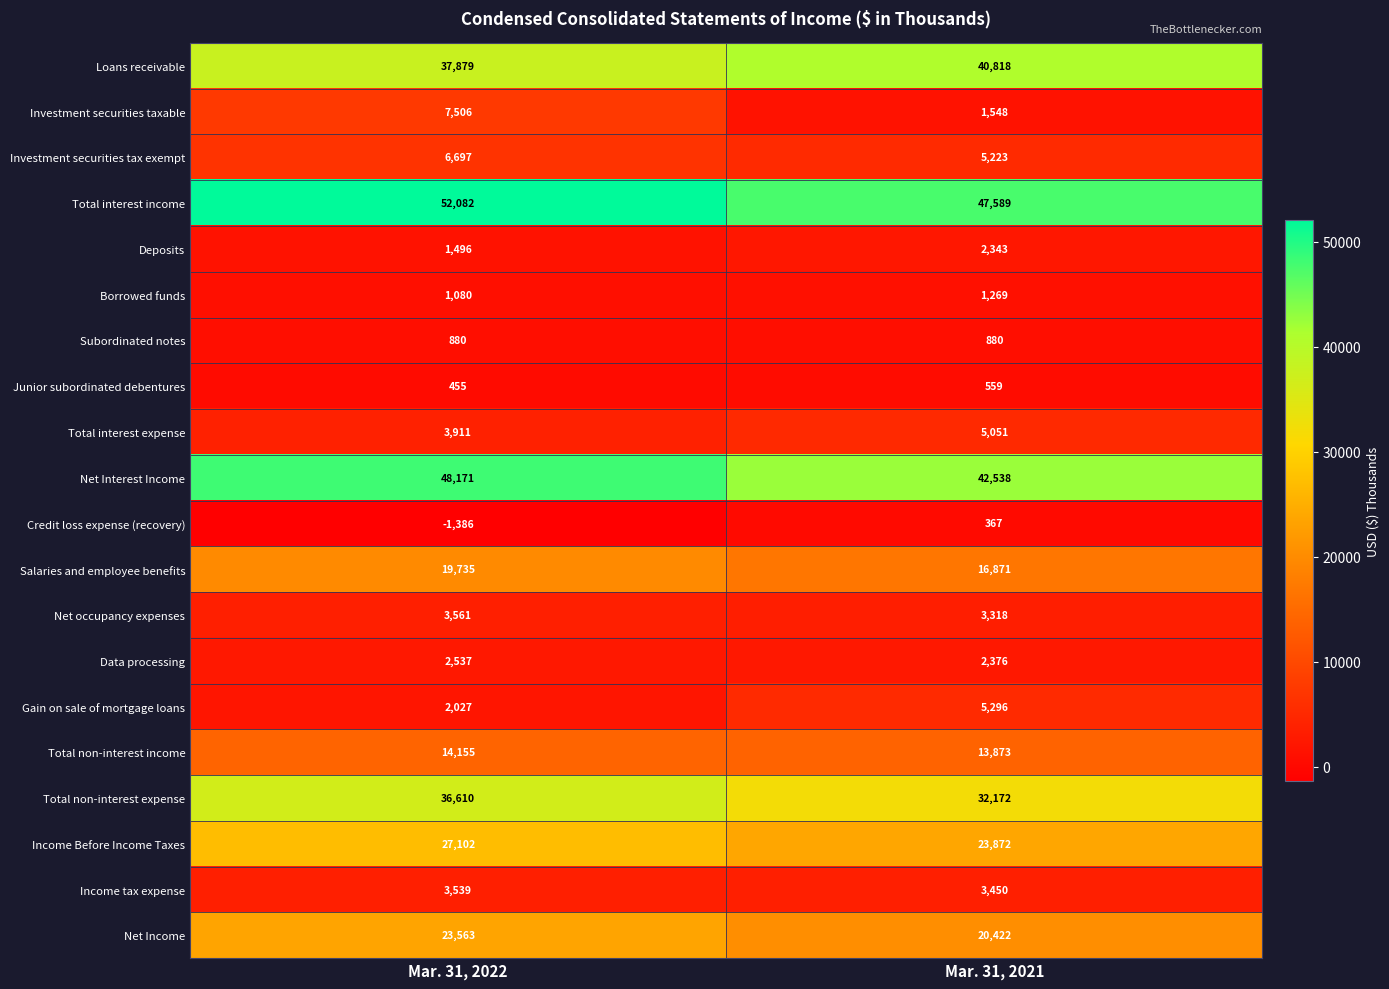

At which label does Investment securities tax exempt reach its minimum?

Mar. 31, 2021